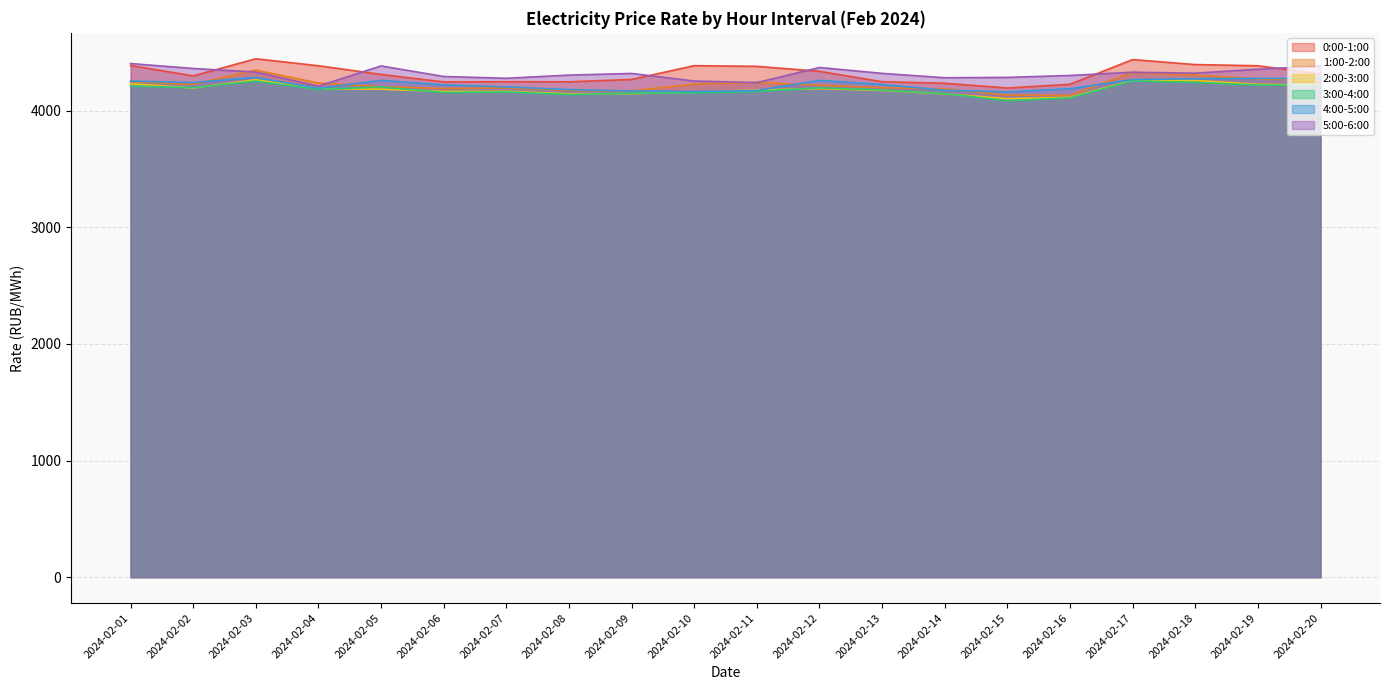

How many values in the 4:00-5:00 series are below 4225?

10